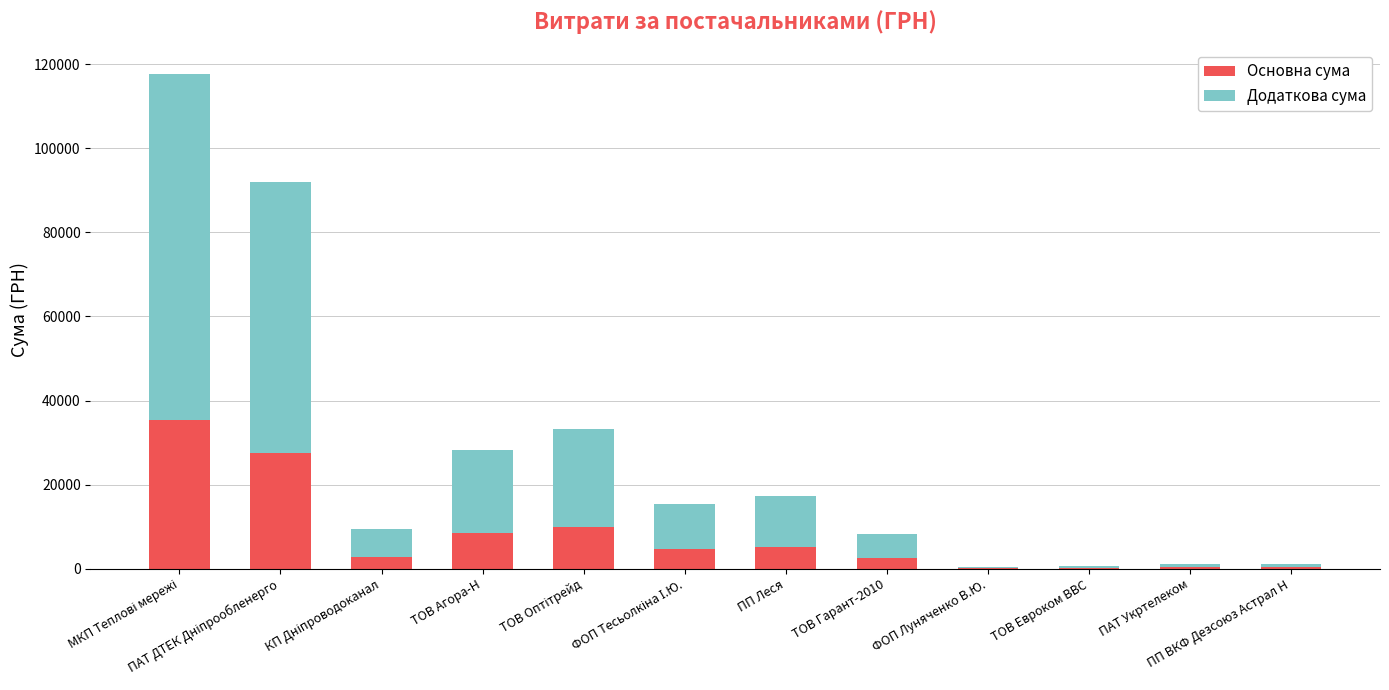

Are the bars horizontal?

No